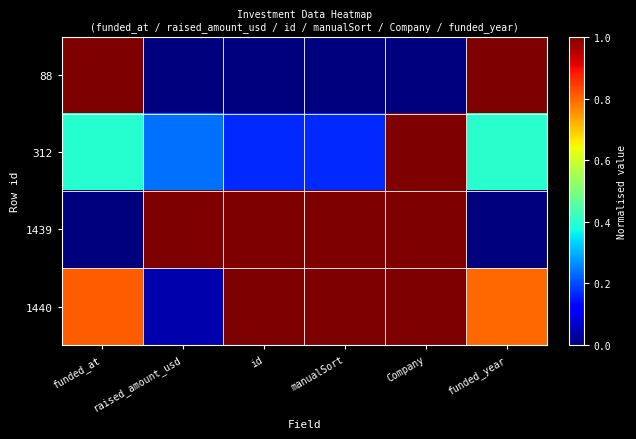

Reading left to right, extract all data points from this chart.

88: funded_at=1.0	raised_amount_usd=0.0	id=0.0	manualSort=0.0	Company=0.0	funded_year=1.0
312: funded_at=0.4	raised_amount_usd=0.2	id=0.2	manualSort=0.2	Company=1.0	funded_year=0.4
1439: funded_at=0.0	raised_amount_usd=1.0	id=1.0	manualSort=1.0	Company=1.0	funded_year=0.0
1440: funded_at=0.8	raised_amount_usd=0.0	id=1.0	manualSort=1.0	Company=1.0	funded_year=0.8